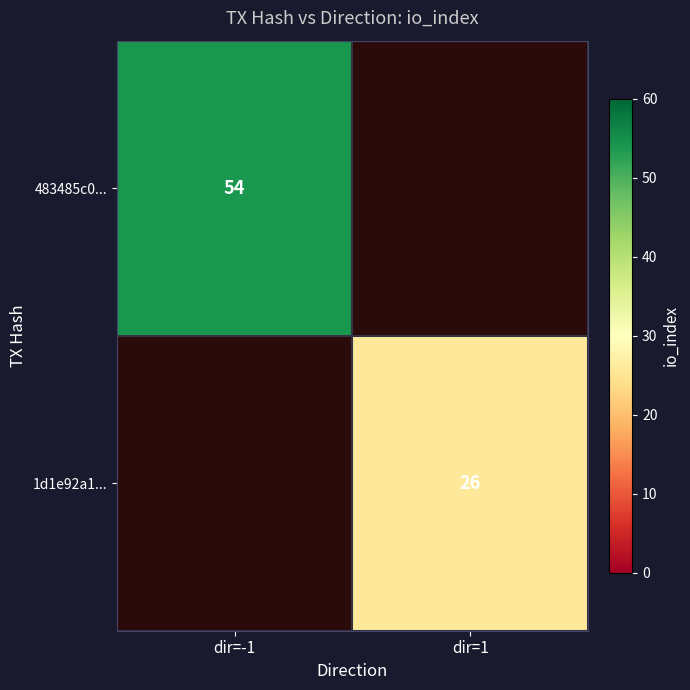

Is it true that 483485c0... equals 79 at dir=-1?

False